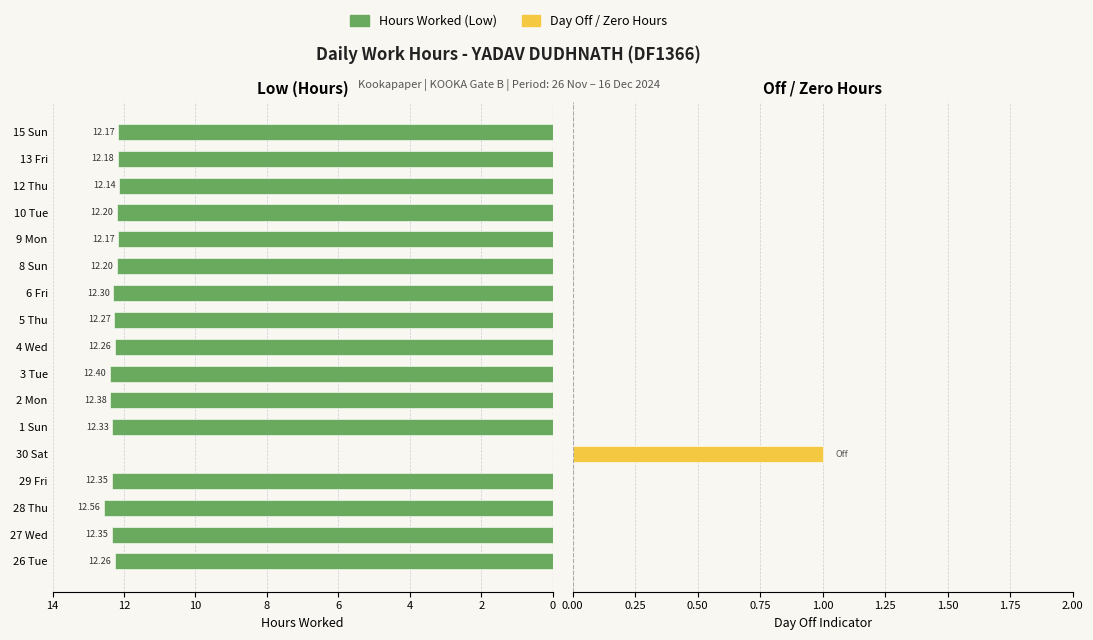

What is the total value across all series at 1 Sun?

12.3